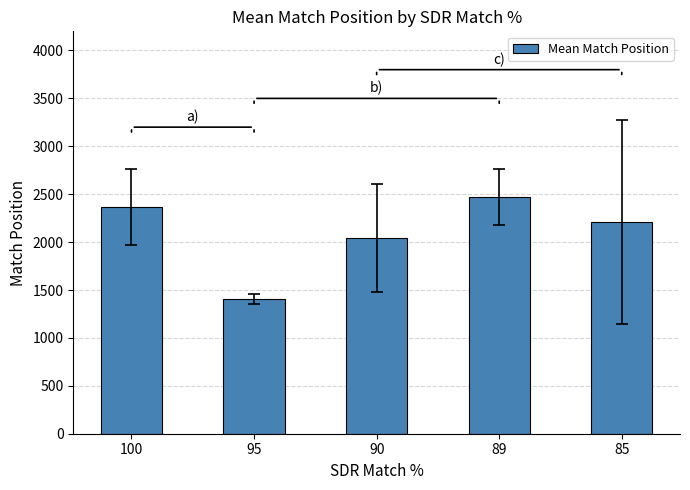

Is it true that the value at 85 is 3606.9?

False